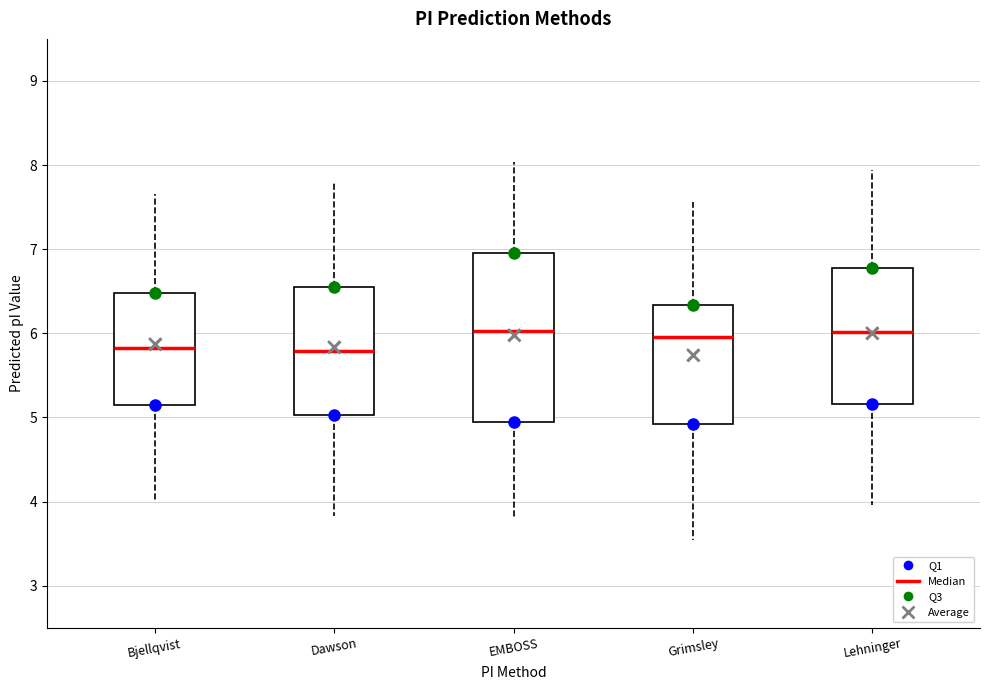

Reading left to right, read every box against the y-axis: the position of its median line, the range the box covers, and the ends of its whiskers. The values are not printed on the chart, so give them approximately, as read against the axis.

Bjellqvist: median 5.8, box 5.2 to 6.5, whiskers 4.0 to 7.7
Dawson: median 5.8, box 5.0 to 6.5, whiskers 3.8 to 7.8
EMBOSS: median 6.0, box 4.9 to 7.0, whiskers 3.8 to 8.0
Grimsley: median 6.0, box 4.9 to 6.3, whiskers 3.5 to 7.6
Lehninger: median 6.0, box 5.2 to 6.8, whiskers 4.0 to 7.9